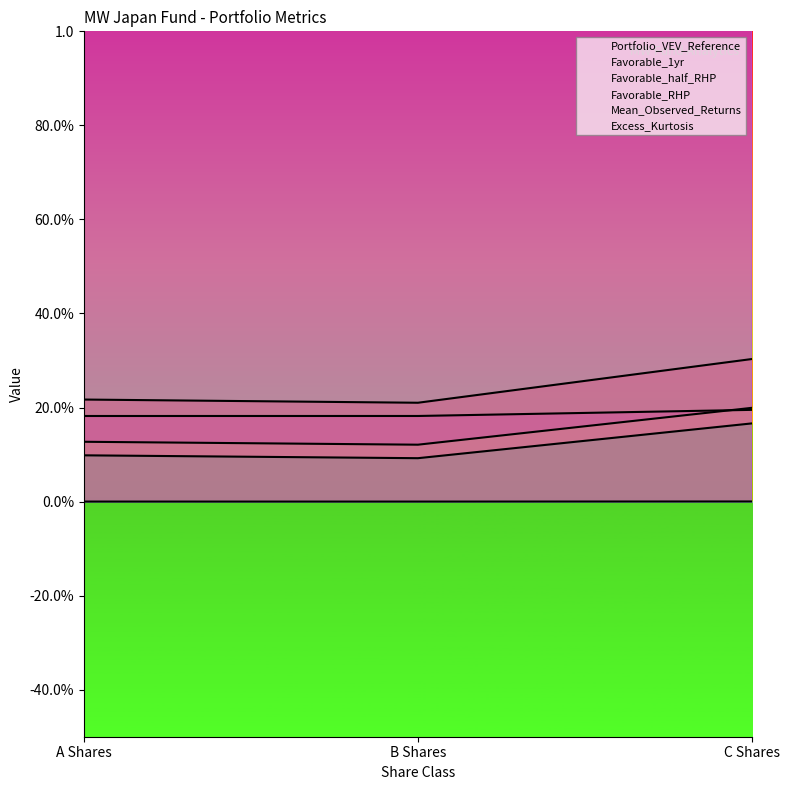

Which series has the largest total across all categories?

Excess_Kurtosis